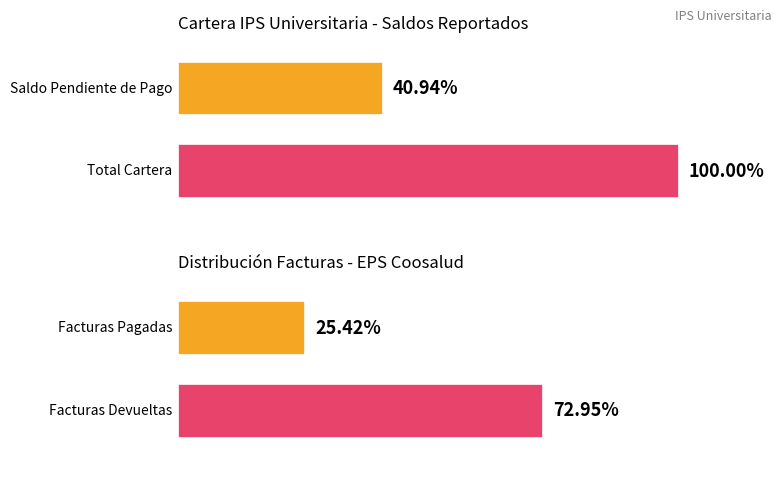

How many groups of bars are there?

2